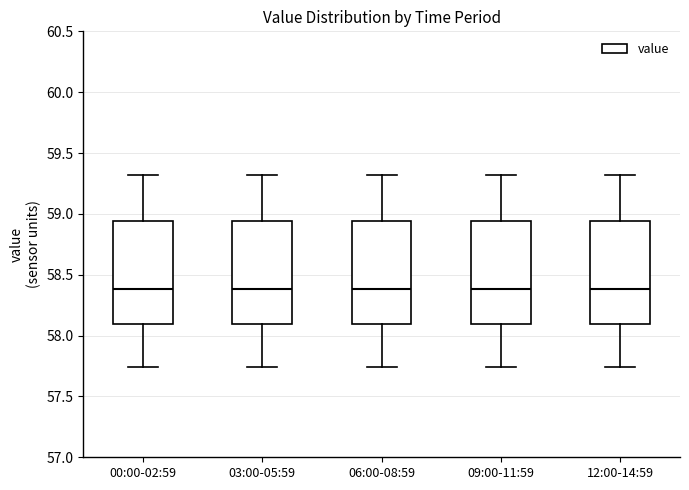

Where does the lower whisker of the box for 06:00-08:59 end on the y-axis? The values are not printed on the chart, so give them approximately, as read against the axis.

57.75